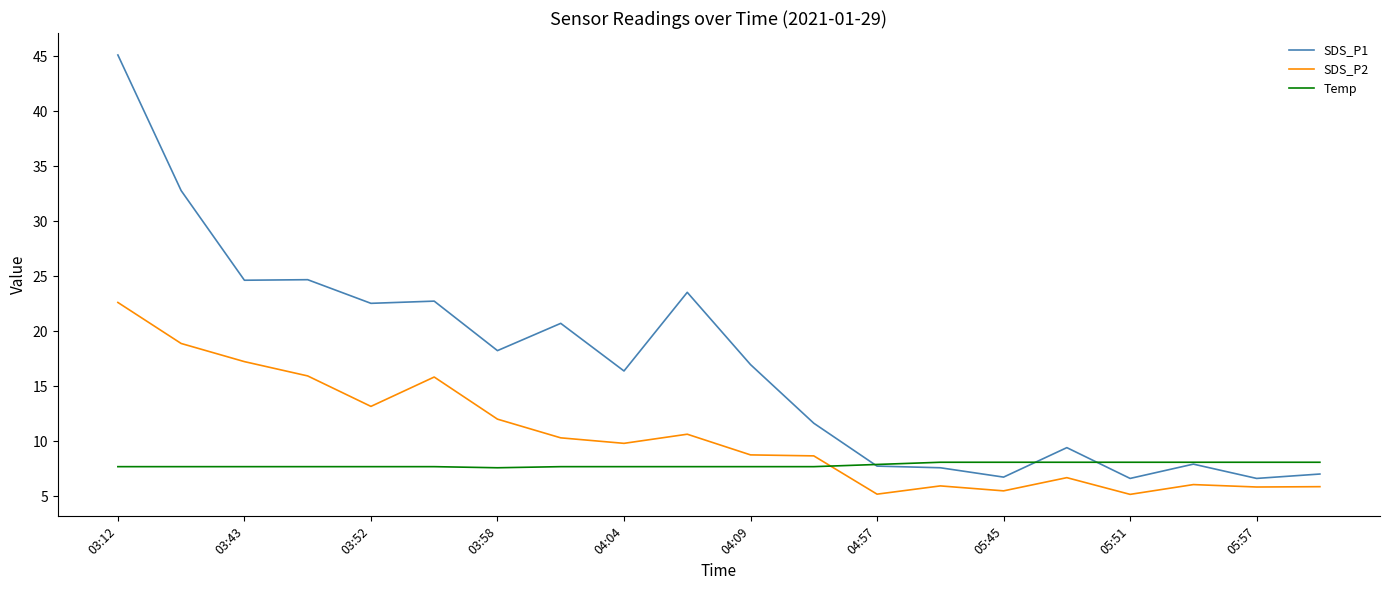

Which series ends up on top after the final intersection of SDS_P1 and Temp?

Temp